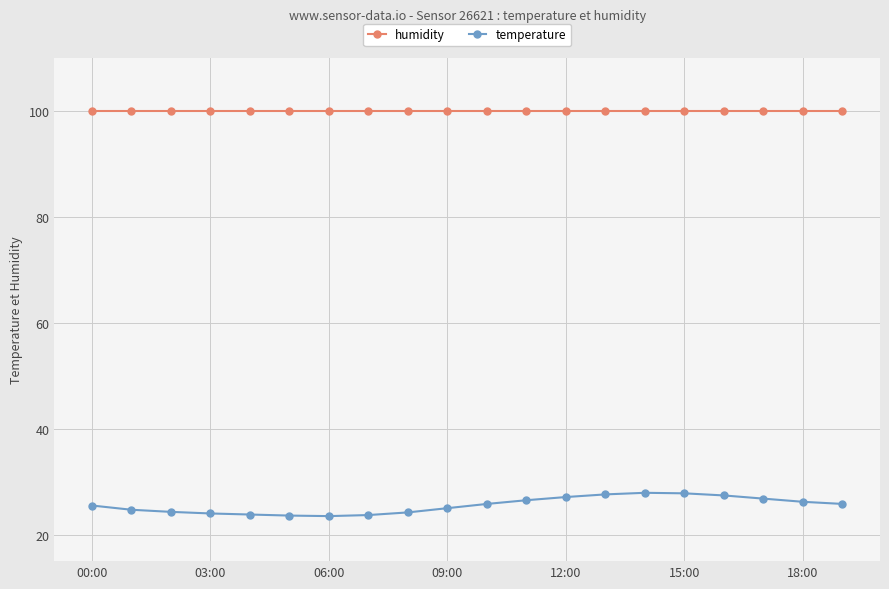

What is the value of the temperature point at the 6th from the left?

23.6